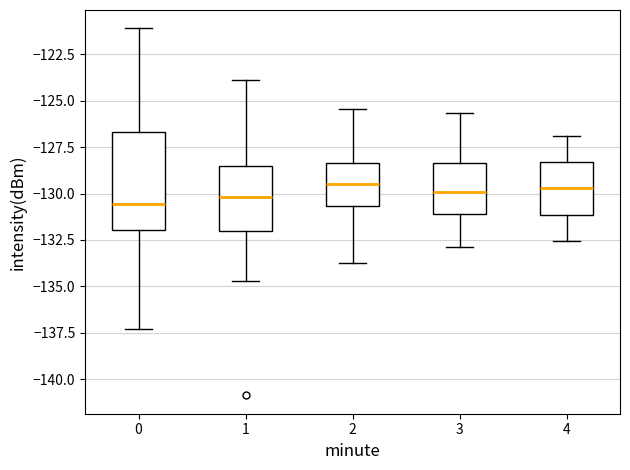

Where does the upper whisker of the box at x = 3 end on the y-axis? The values are not printed on the chart, so give them approximately, as read against the axis.

-125.5